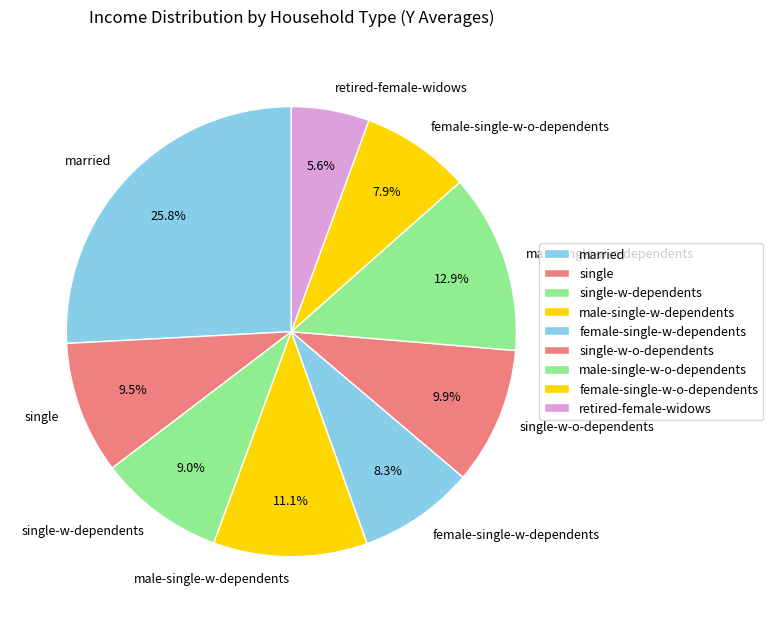

True or false: female-single-w-dependents accounts for 3% of the total.

False